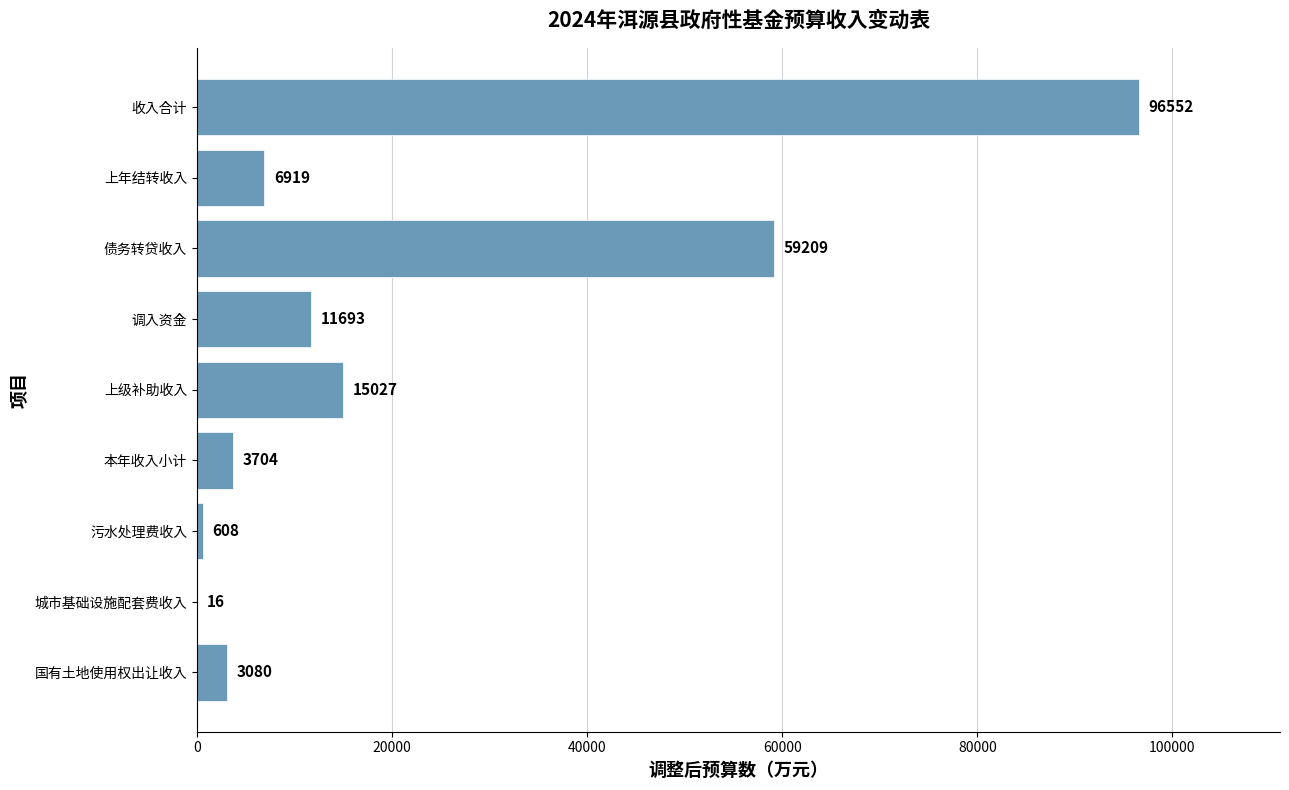

Which has a higher value, 上年结转收入 or 收入合计?

收入合计